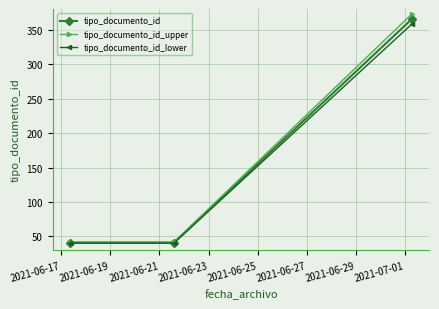

What are all the series names shown in the legend?

tipo_documento_id, tipo_documento_id_upper, tipo_documento_id_lower